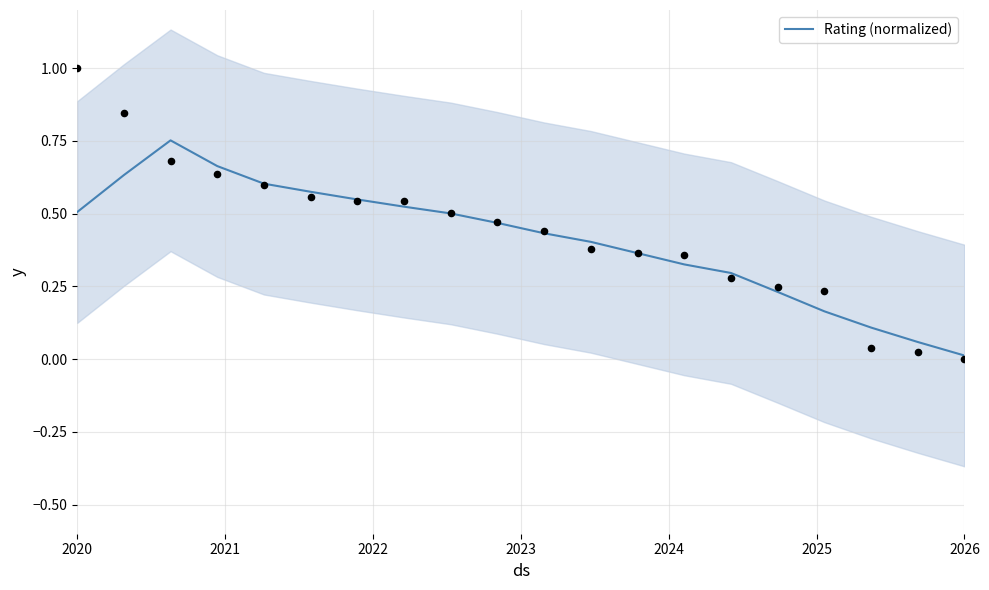

The Rating (normalized) series shows 0.0 at 2026. True or false?

True